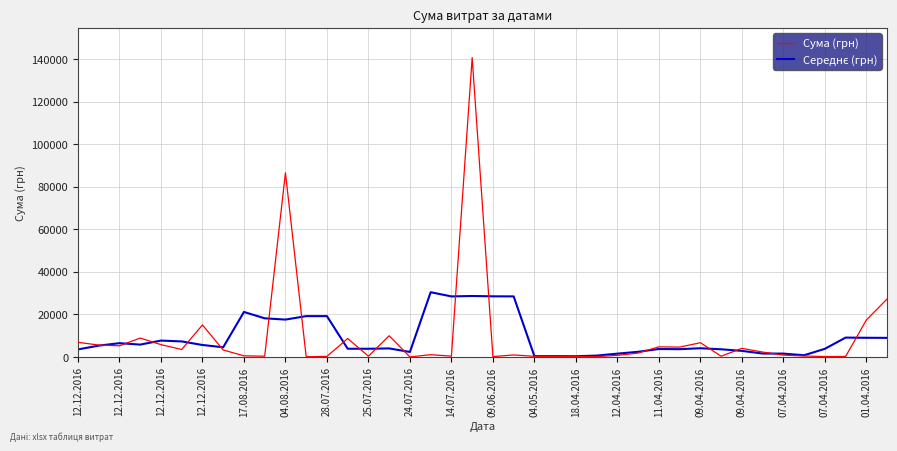

Which series has the widest spread of values?

Сума (грн)